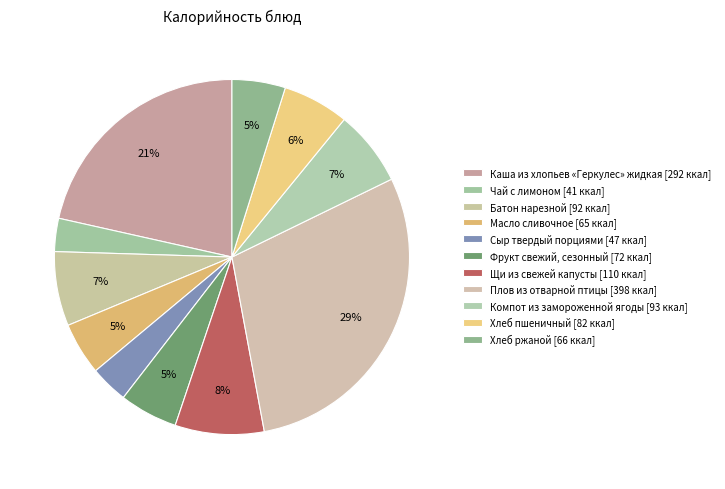

How many slices are in this pie chart?

11